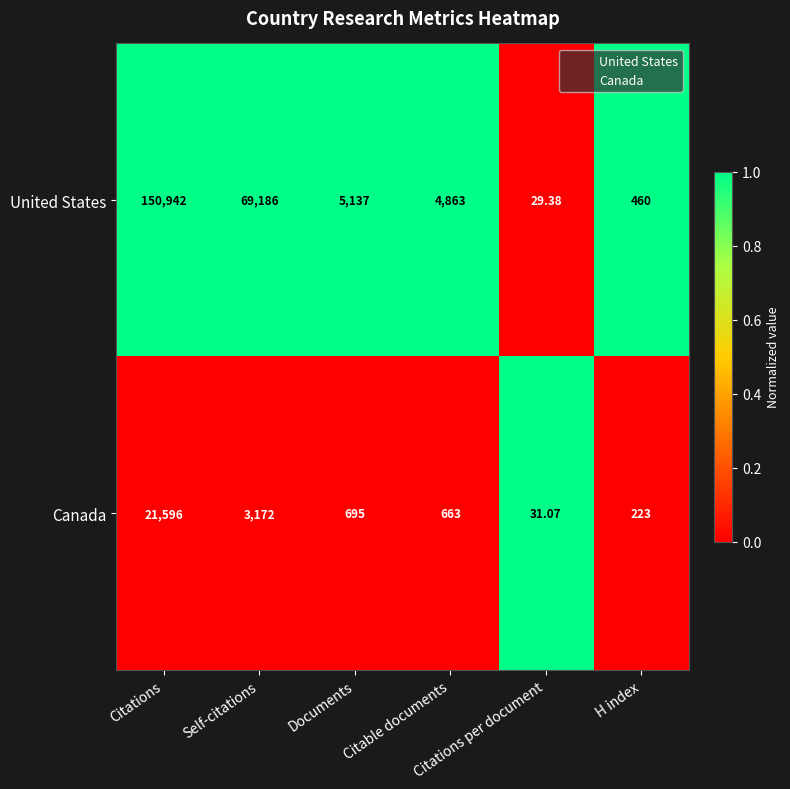

Which series has the largest total across all categories?

United States